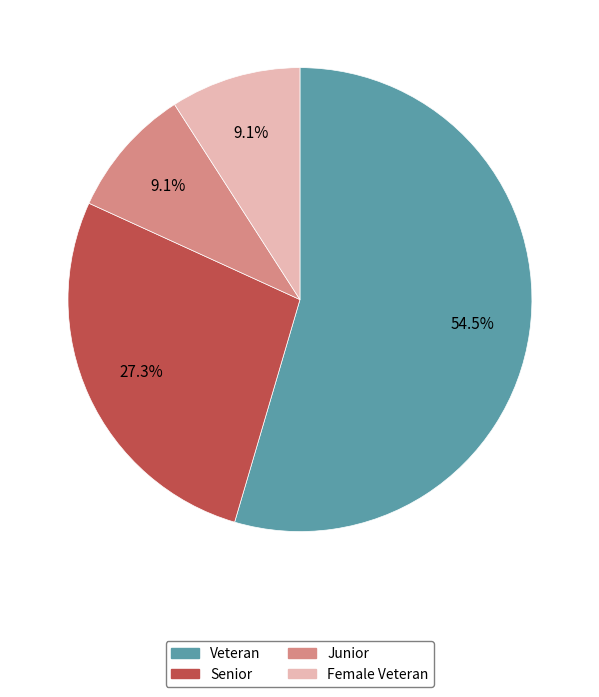

How many segments does this pie chart have?

4